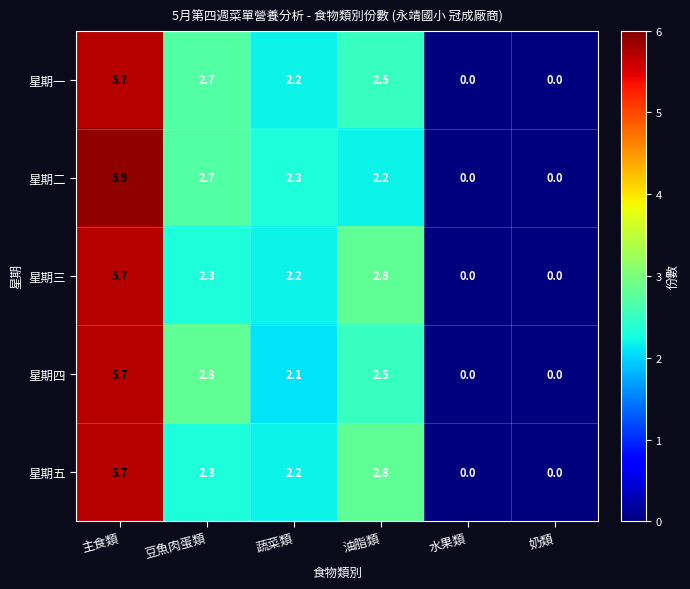

Reading right to left, list all the values displayed in this chart.

星期一: 奶類=0.0	水果類=0.0	油脂類=2.5	蔬菜類=2.2	豆魚肉蛋類=2.7	主食類=5.7
星期二: 奶類=0.0	水果類=0.0	油脂類=2.2	蔬菜類=2.3	豆魚肉蛋類=2.7	主食類=5.9
星期三: 奶類=0.0	水果類=0.0	油脂類=2.8	蔬菜類=2.2	豆魚肉蛋類=2.3	主食類=5.7
星期四: 奶類=0.0	水果類=0.0	油脂類=2.5	蔬菜類=2.1	豆魚肉蛋類=2.8	主食類=5.7
星期五: 奶類=0.0	水果類=0.0	油脂類=2.8	蔬菜類=2.2	豆魚肉蛋類=2.3	主食類=5.7